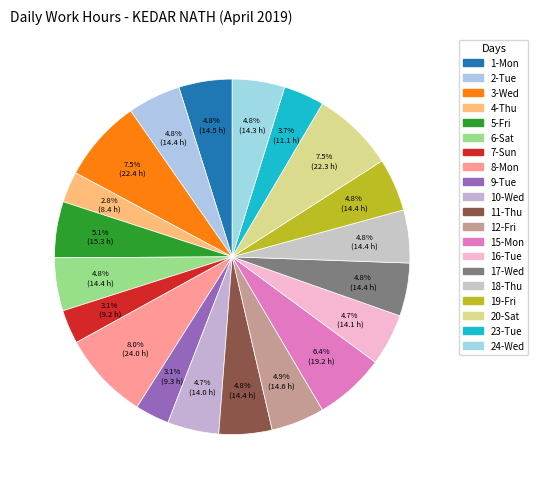

Between 19-Fri and 6-Sat, which is larger?

6-Sat